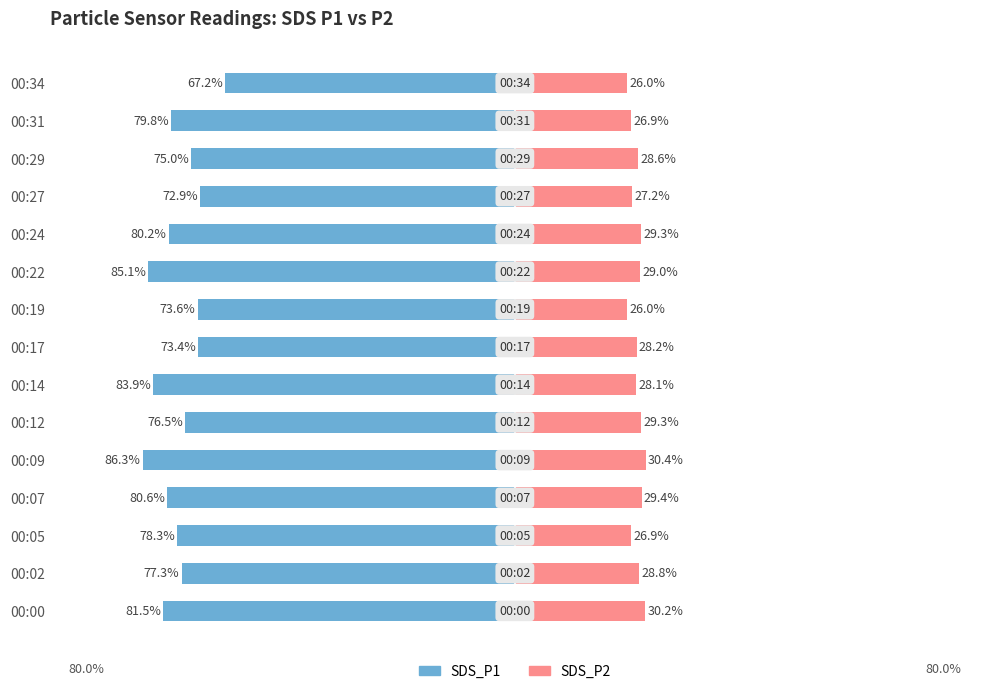

What is the sum of all SDS_P2 values?

424.4